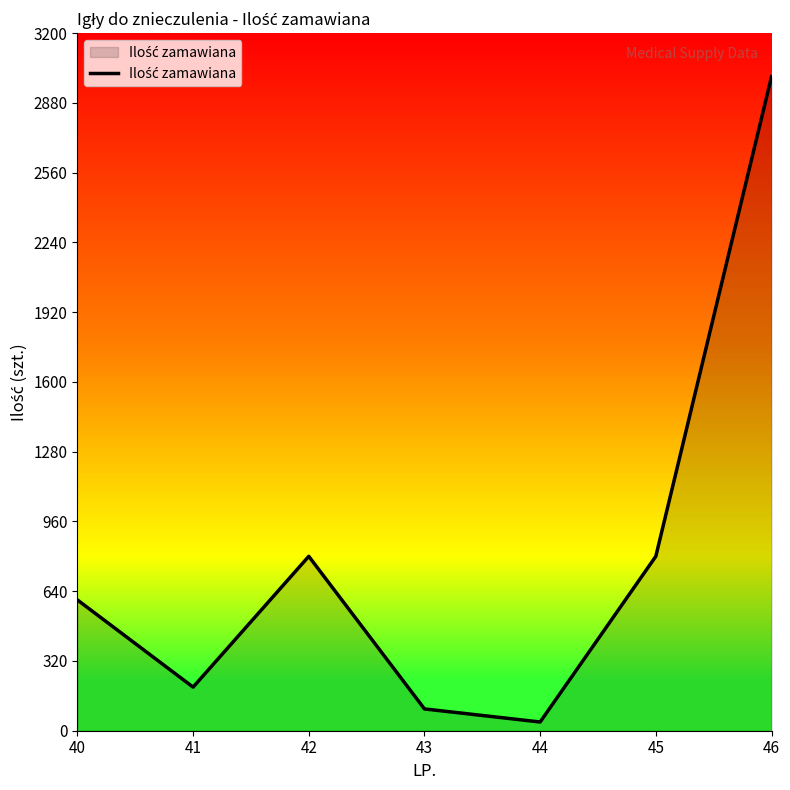

True or false: the data has more than 1 interior local peaks.

False